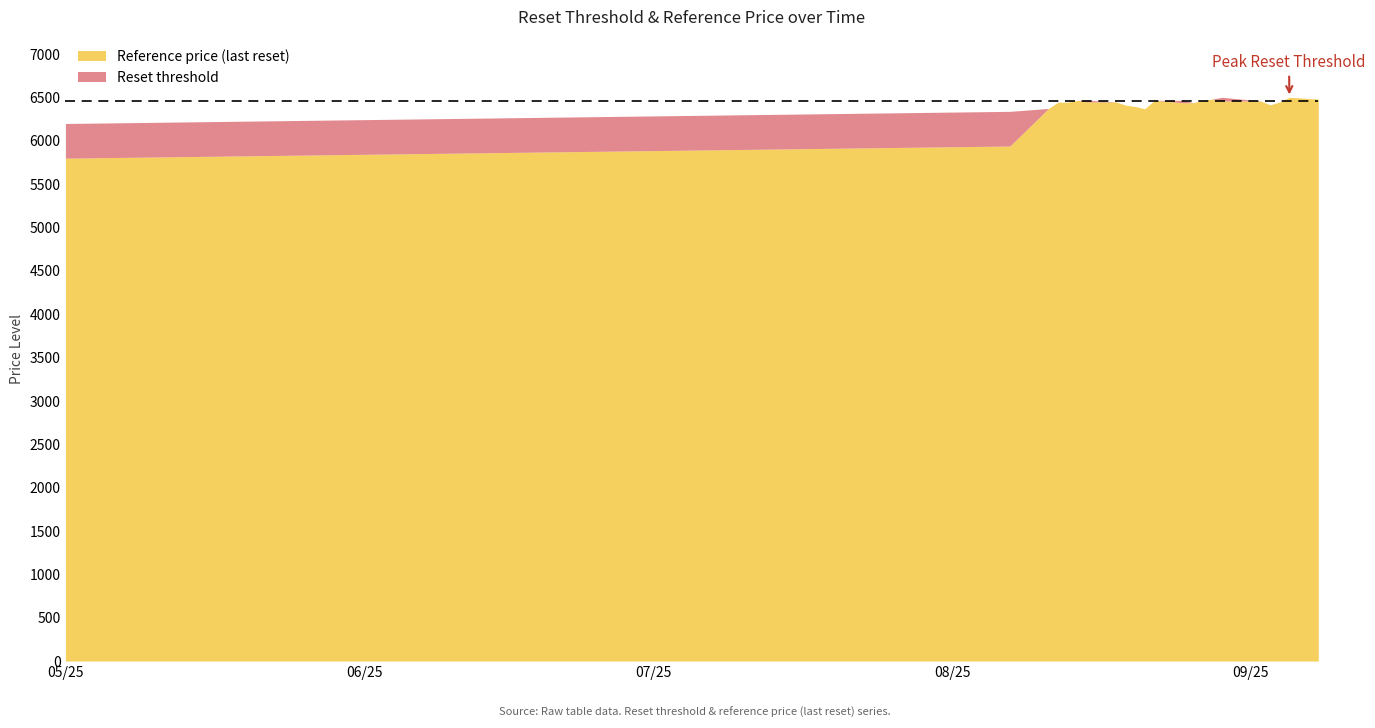

The value of Reset threshold at 2025-08-14 is 6466.6. True or false?

True